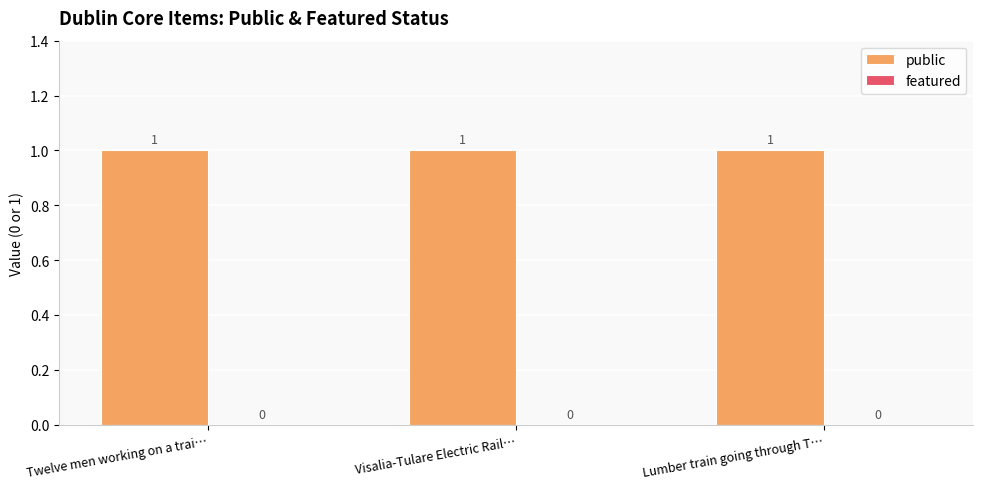

Rank the series by their maximum value, from lowest to highest.

featured, public